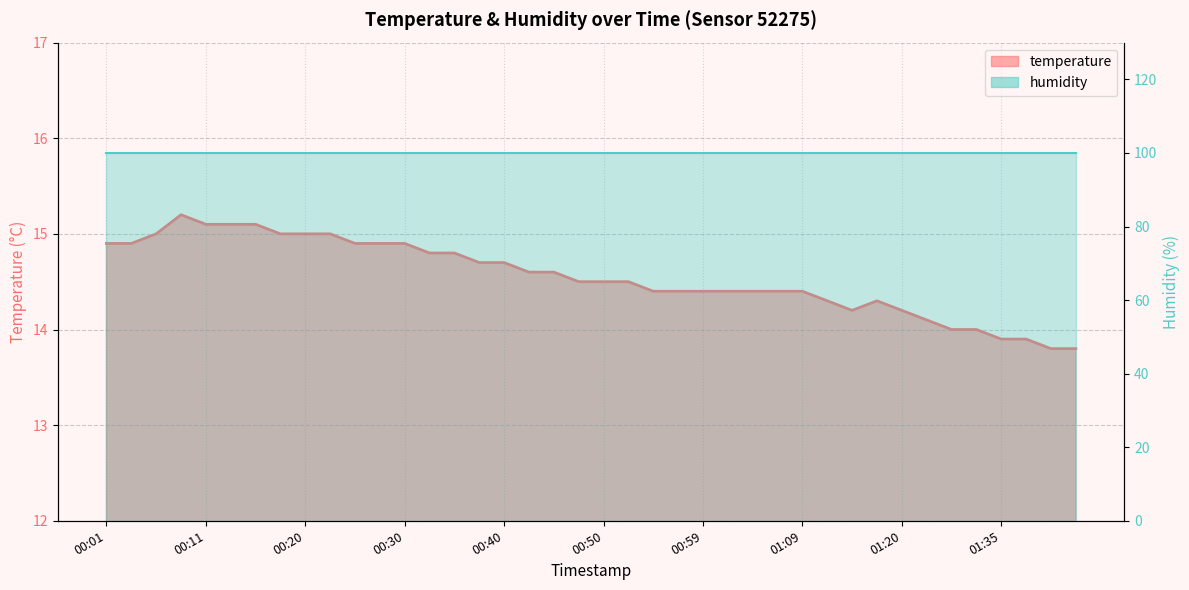

What is the maximum value shown in the chart?

15.2